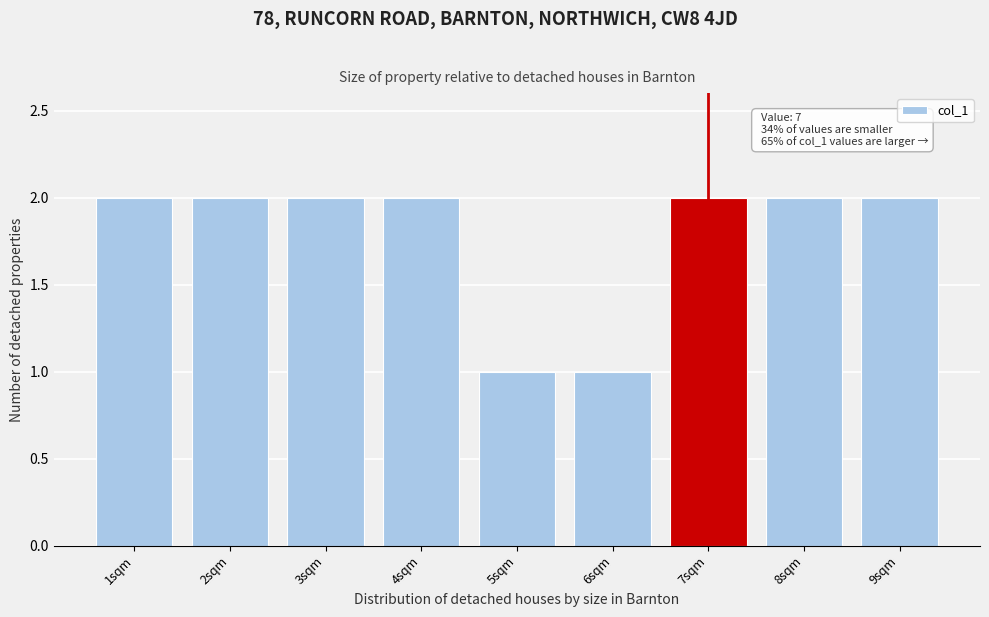

Reading left to right, what are all the values shown in this chart?

1sqm=2	2sqm=2	3sqm=2	4sqm=2	5sqm=1	6sqm=1	7sqm=2	8sqm=2	9sqm=2